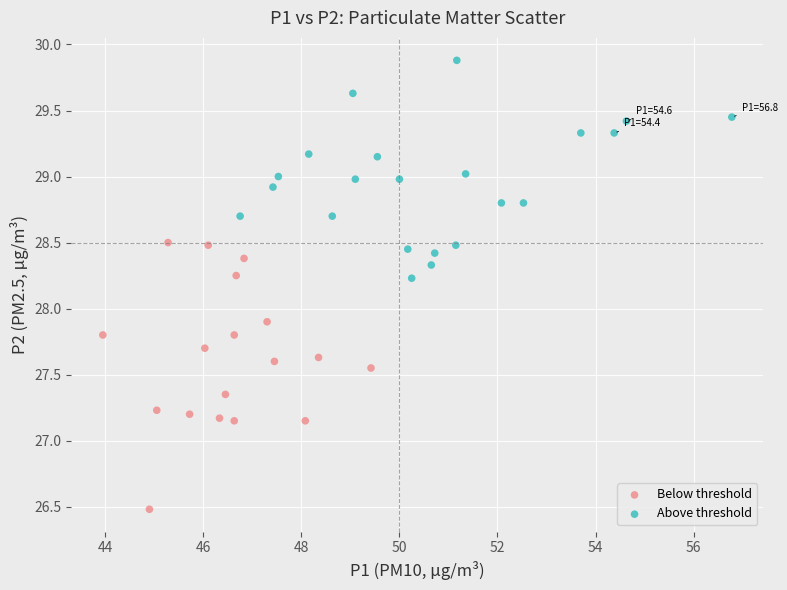

Which series reaches the minimum Y coordinate?

Below threshold